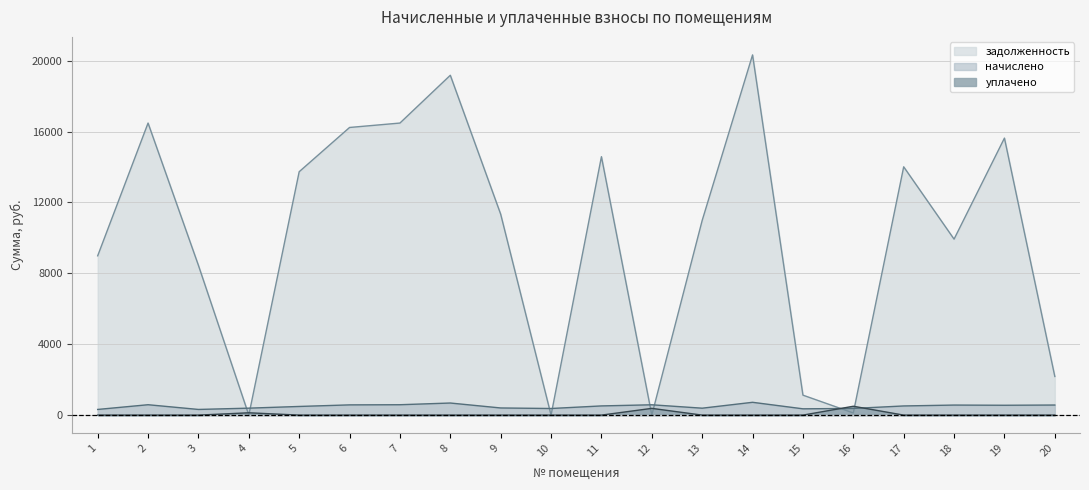

How many lines are shown in the chart?

3